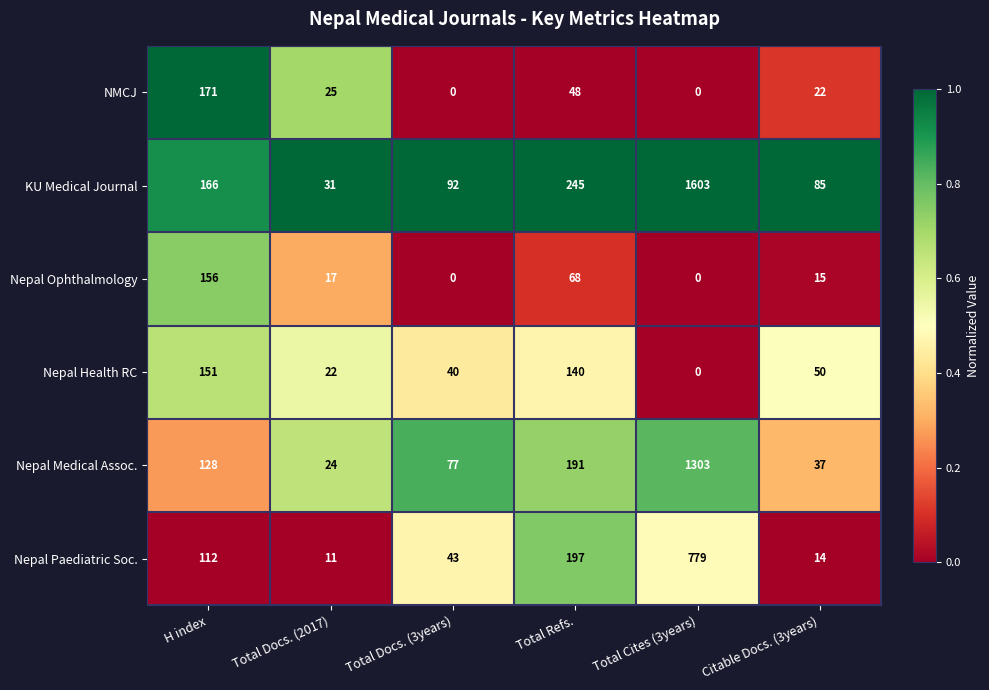

What is the difference between the highest and lowest values at H index?

59